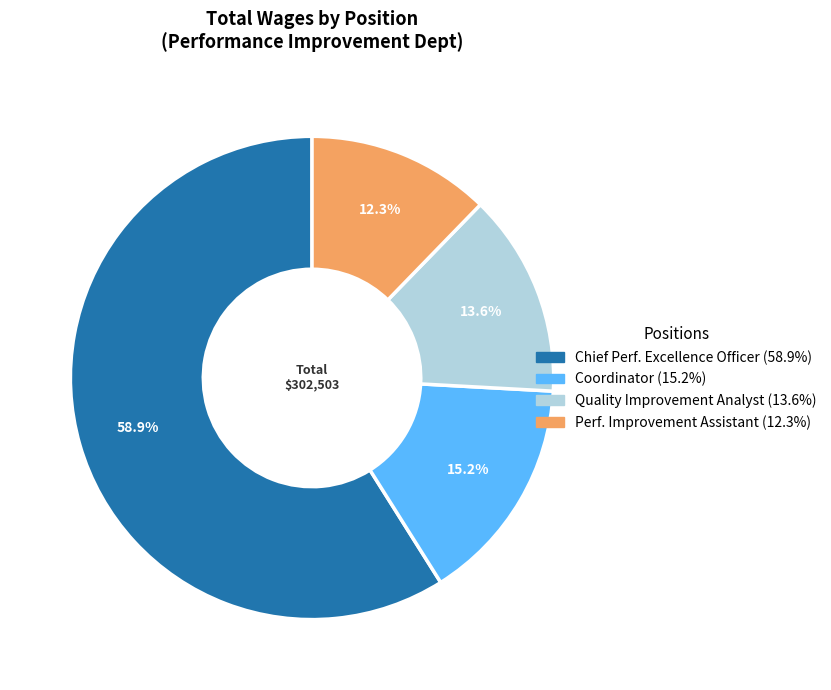

To the nearest percent, what is the average slice percentage?

25%